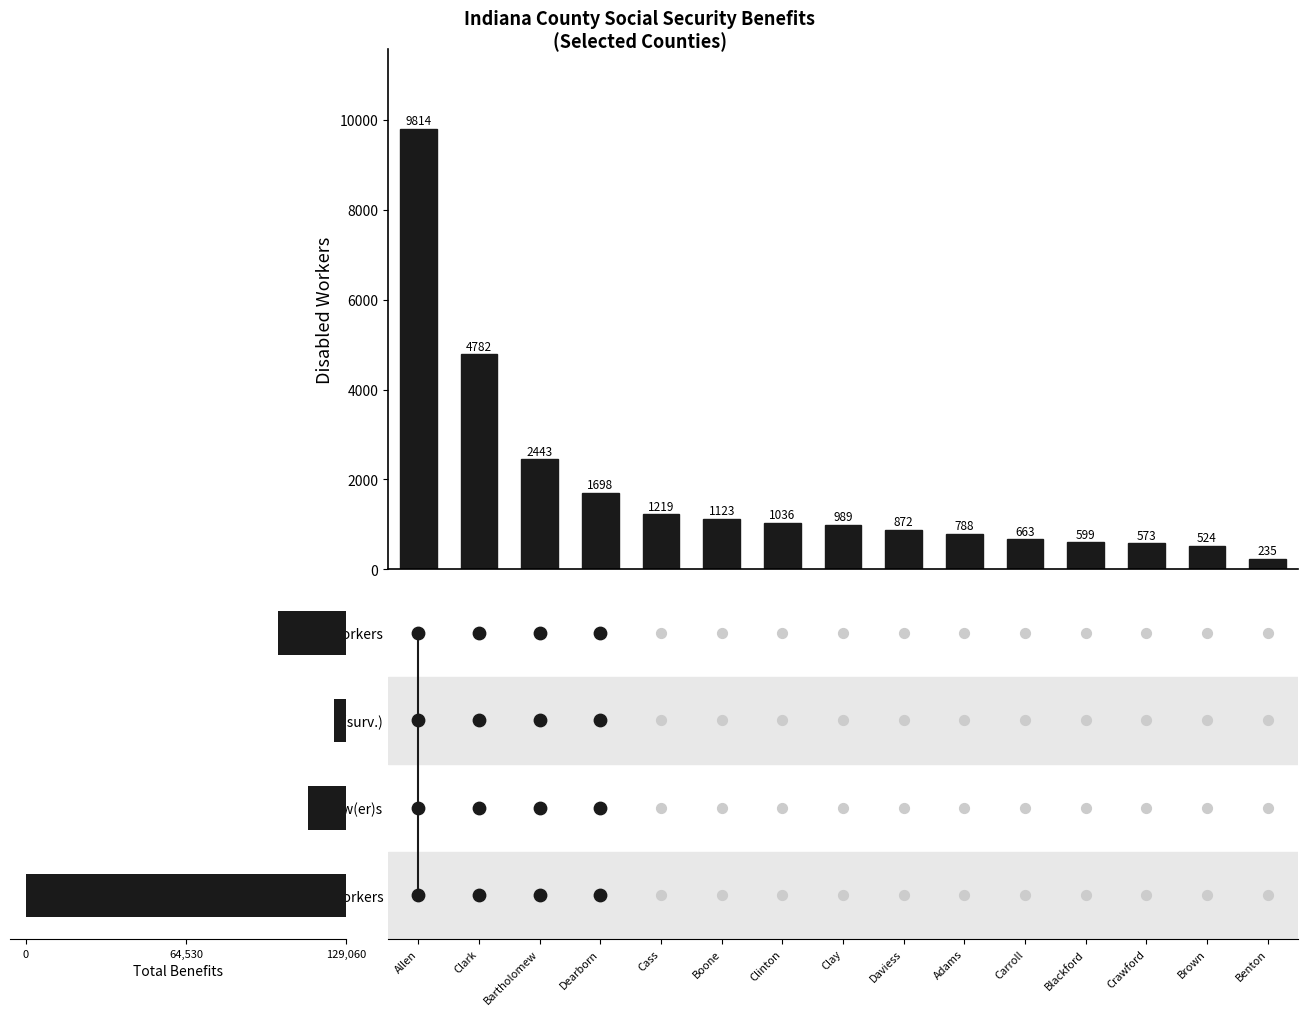

Between Clark and Adams, which is larger?

Clark